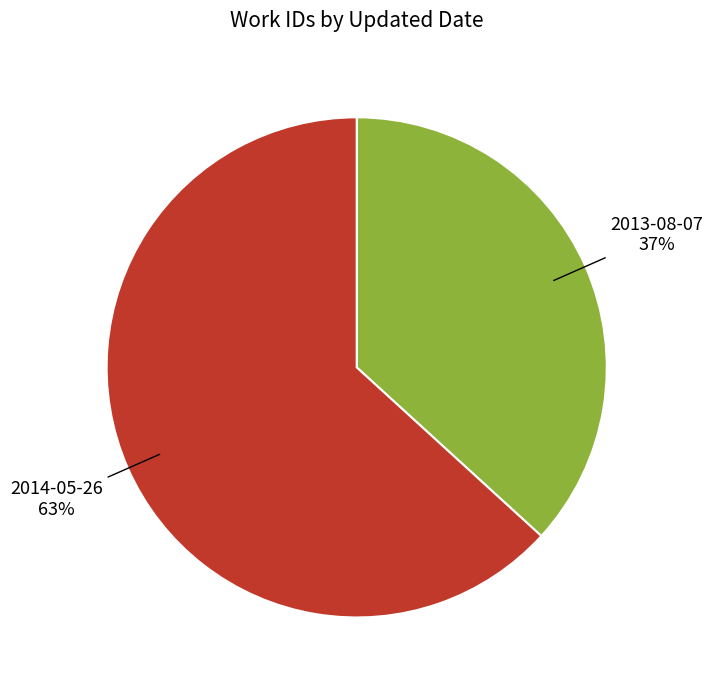

The 2013-08-07 slice represents 51% of the pie. True or false?

False